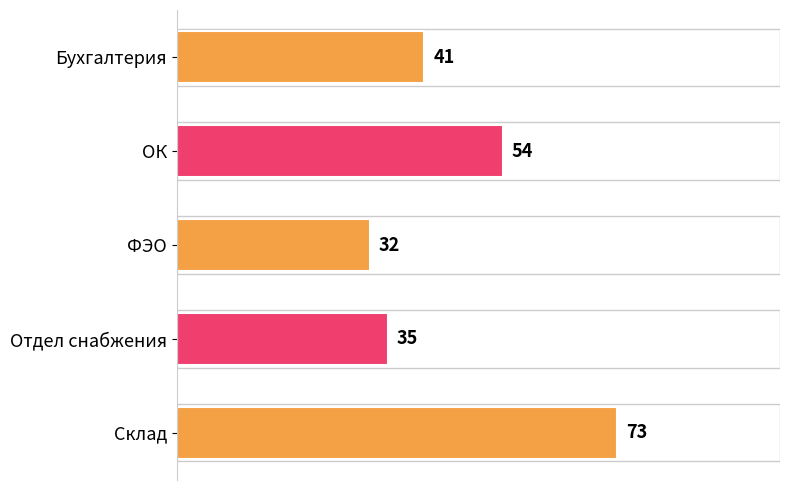

Reading top to bottom, transcribe all the data shown in this chart.

41	54	32	35	73